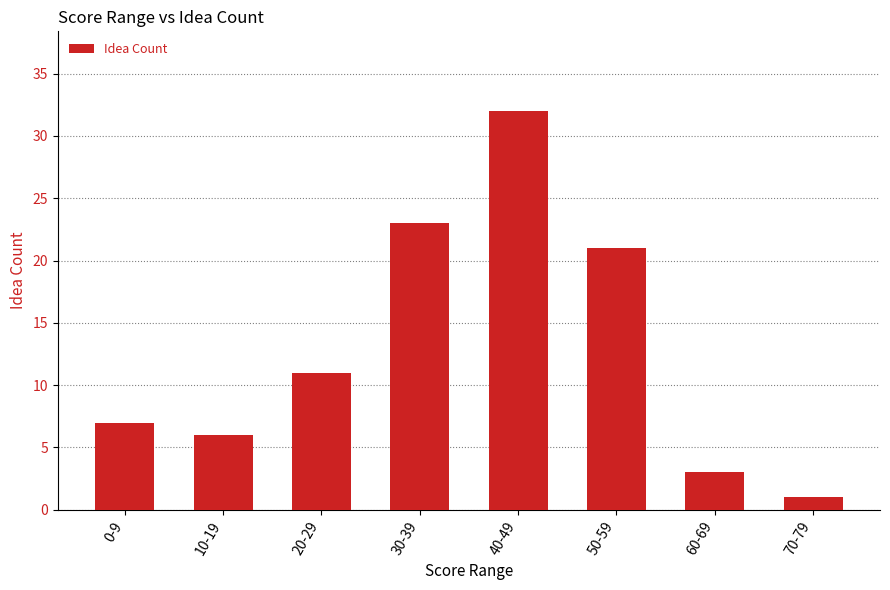

What is the sum of the values at 50-59 and 70-79?

22